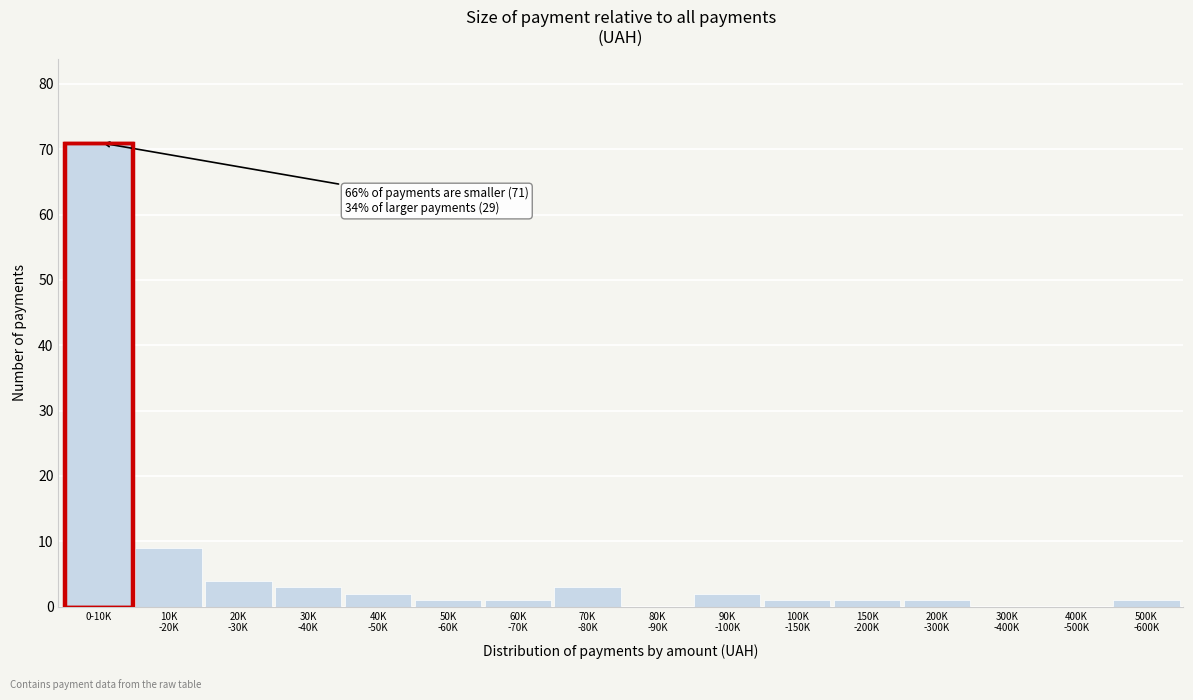

What is the greatest value displayed?

71